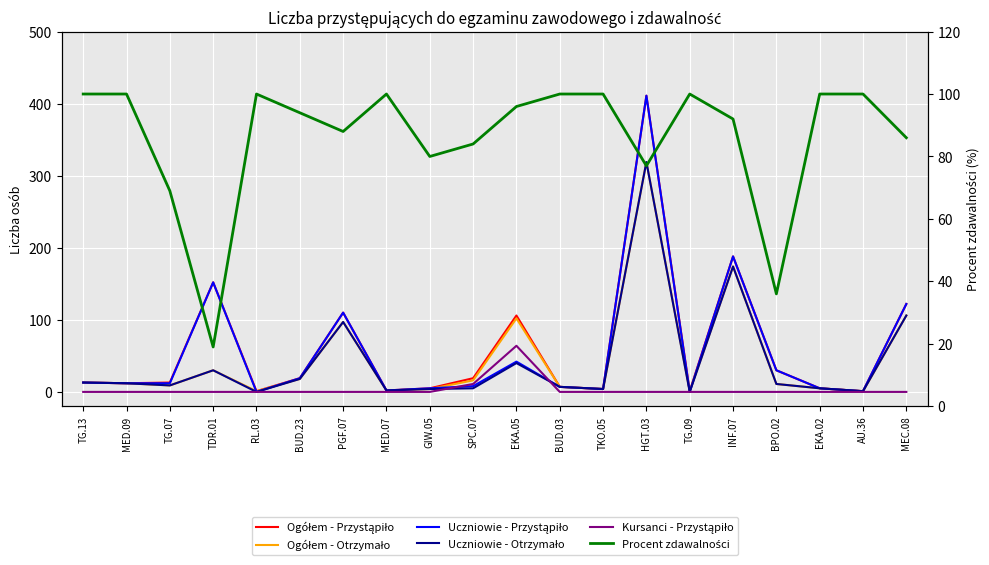

True or false: Procent zdawalności has a value of 160 at BUD.03.

False